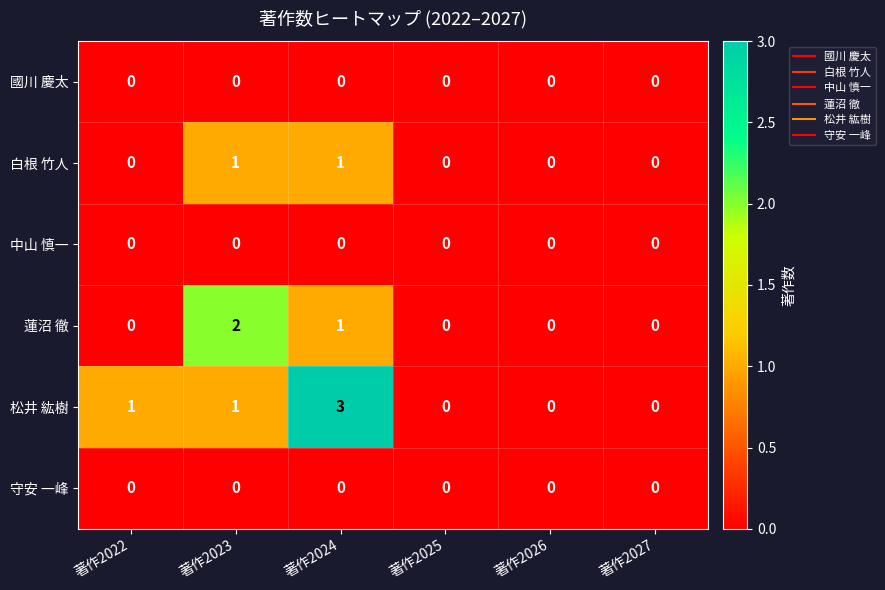

What is the total value across all series at 著作2023?

4